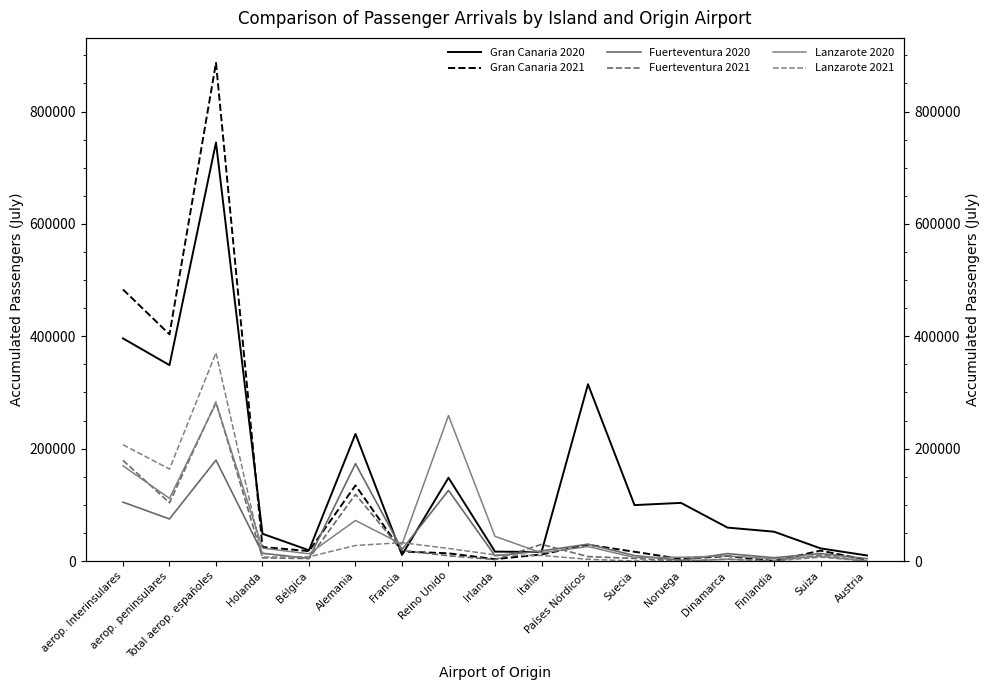

What is the difference between the maximum and minimum values in the Fuerteventura 2021 series?

282884